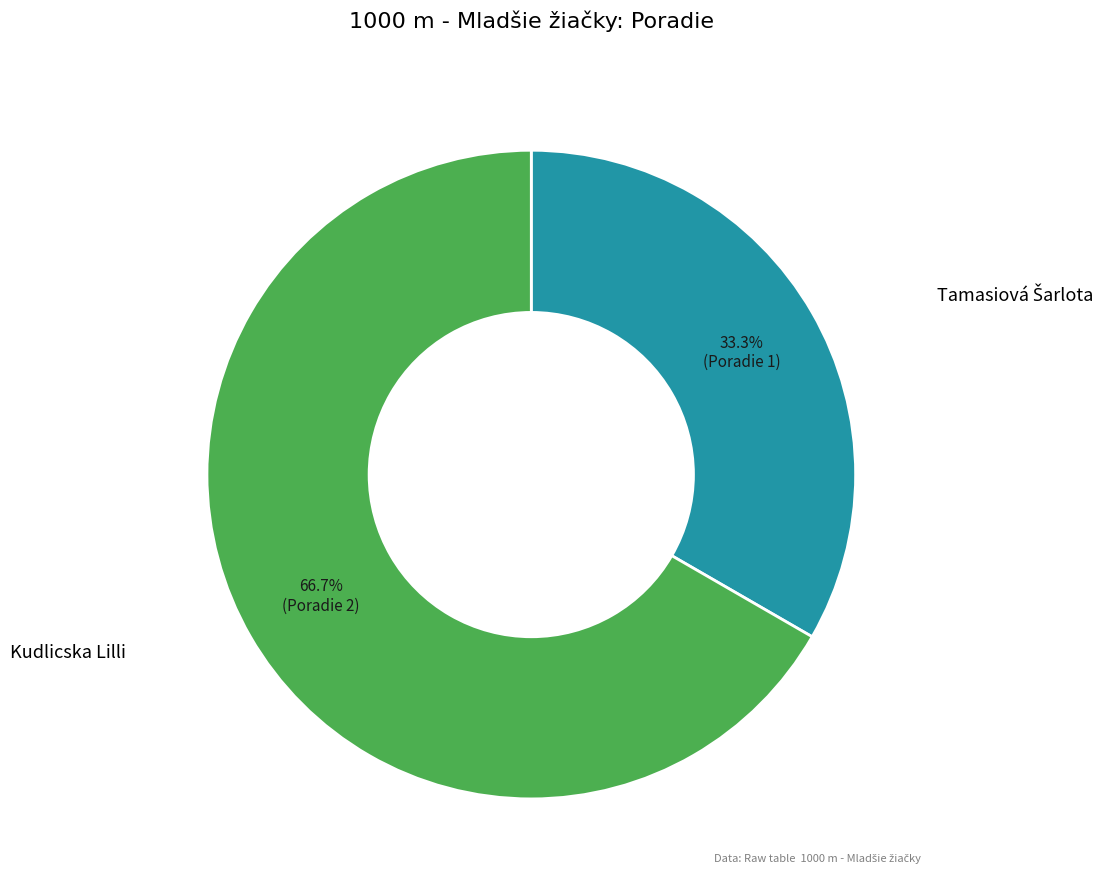

What percentage is NOT represented by Kudlicska Lilli?

33.3%